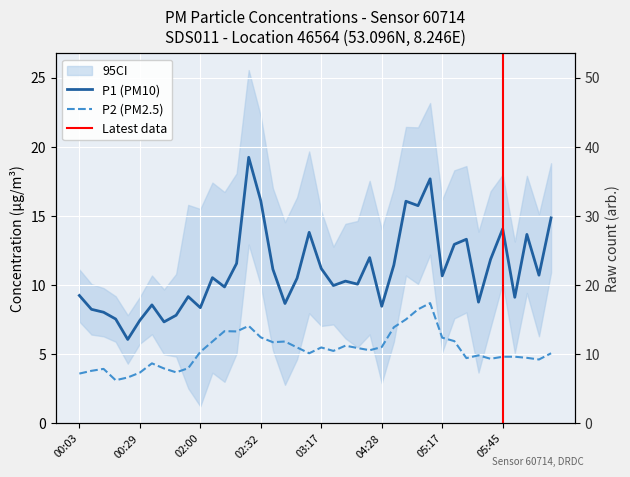

Does the chart display data point markers on the line(s)?

No